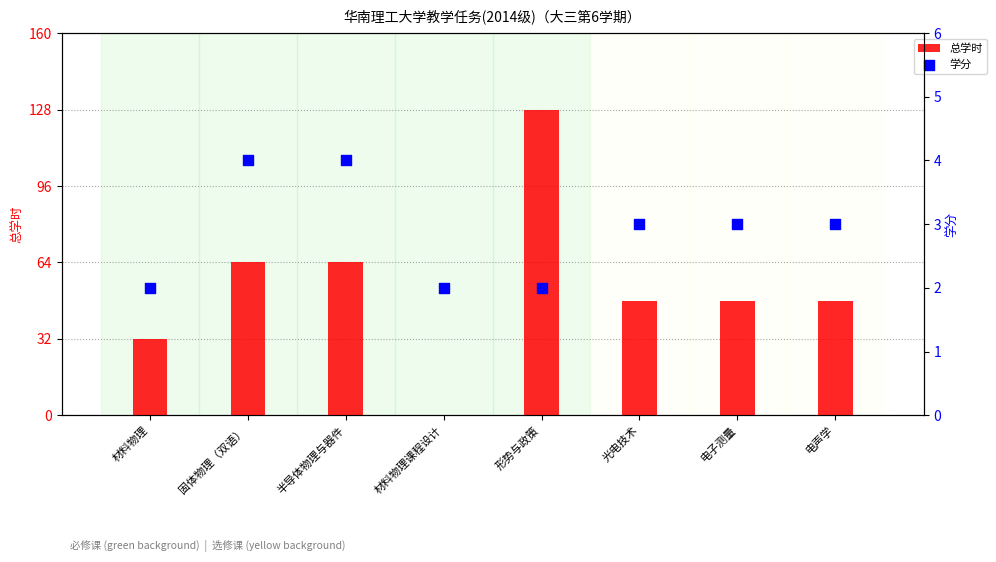

What are all the series names shown in the legend?

总学时, 学分